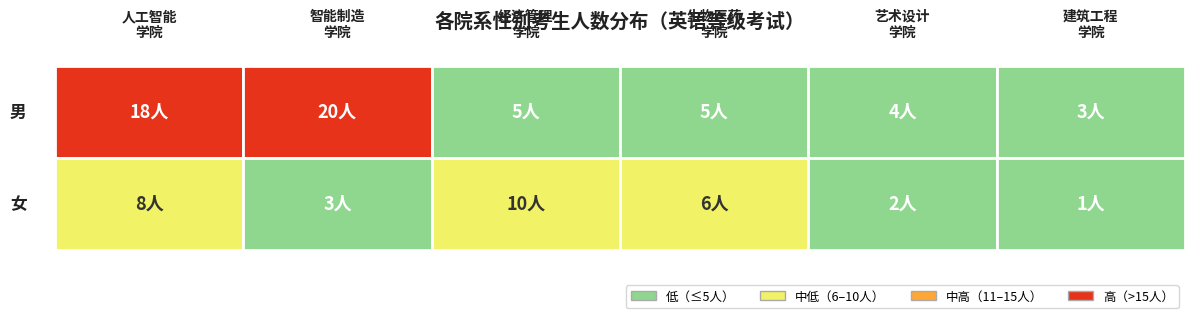

Is it true that 生物医药学院 equals 5 at 男?

True